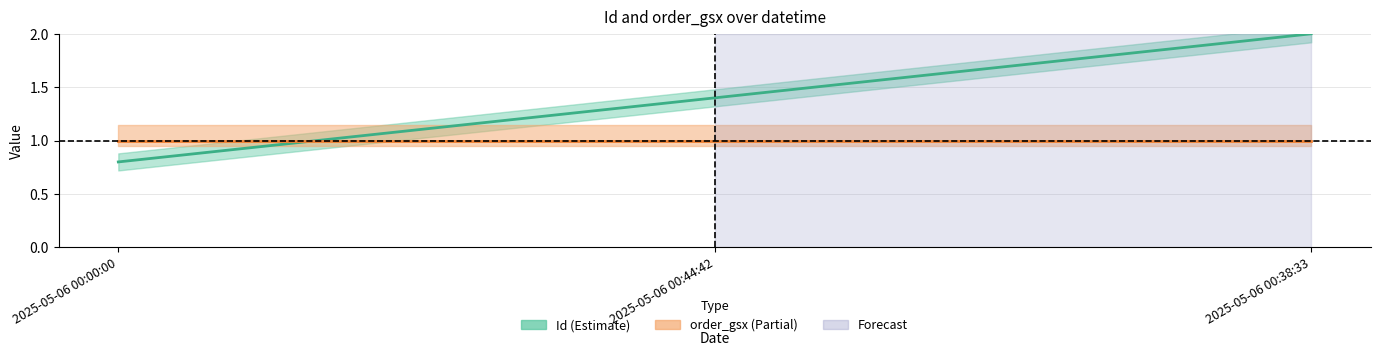

Reading left to right, list all the values displayed in this chart.

0.8	1.4	2.0